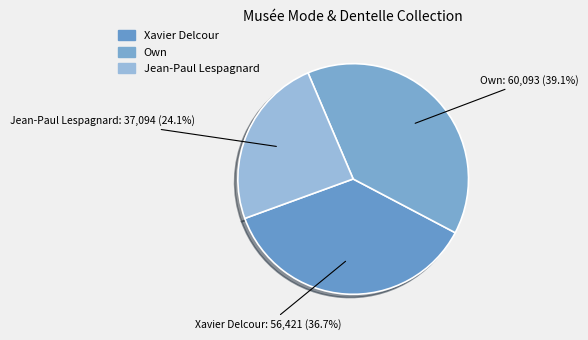

Is it true that Jean-Paul Lespagnard is 24% of the pie?

True